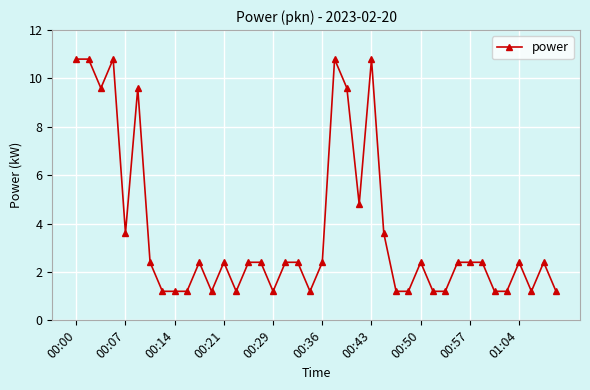

How many lines are shown in the chart?

1